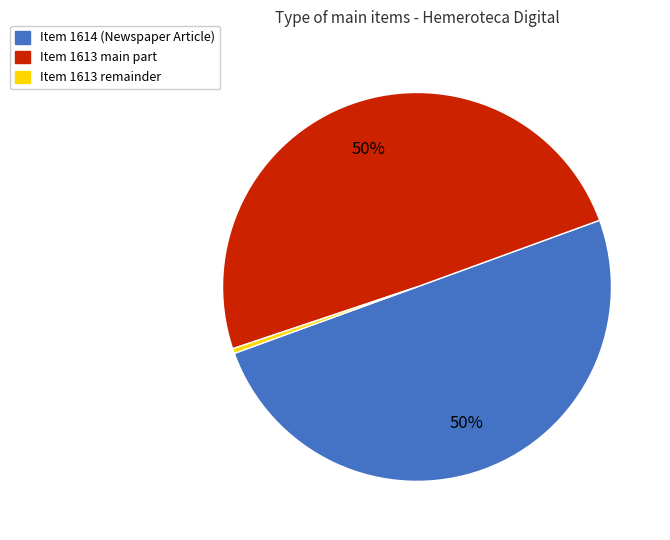

To the nearest percent, what is the average slice percentage?

33%